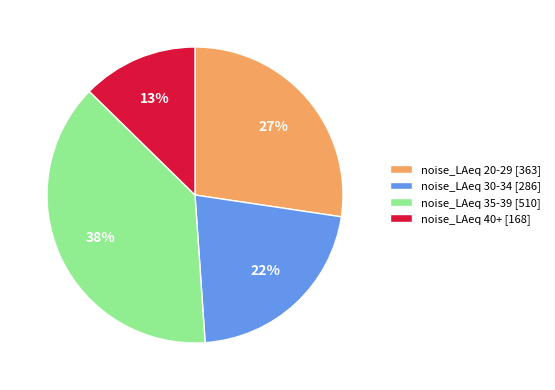

To the nearest percent, what percentage of the pie is noise_LAeq 35-39 [510]?

38%